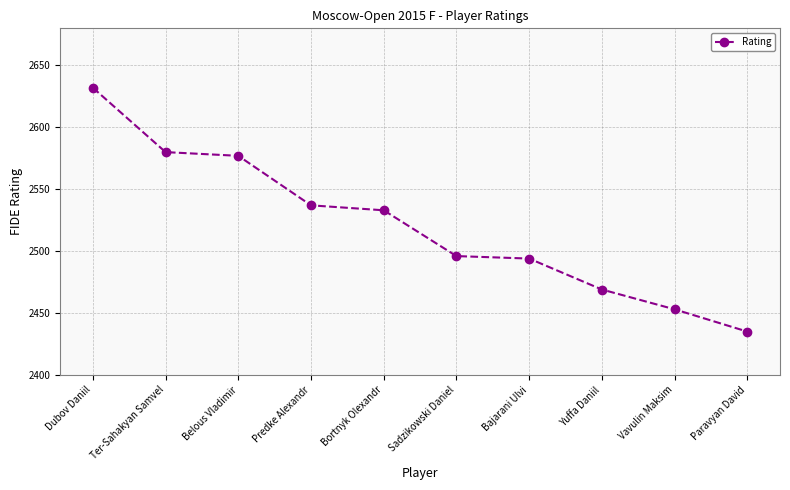

What is the label of the 7th point from the right?

Predke Alexandr